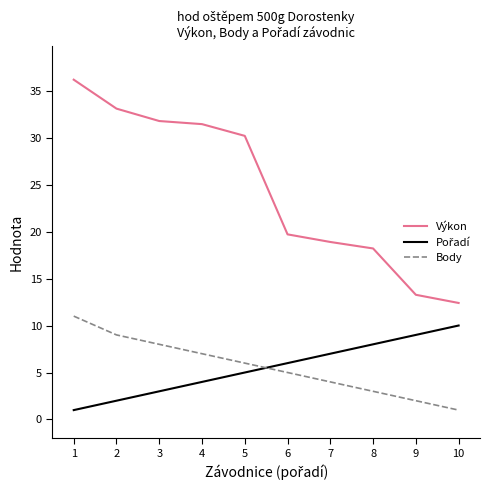

Which series changed the most between 3 and 8?

Výkon